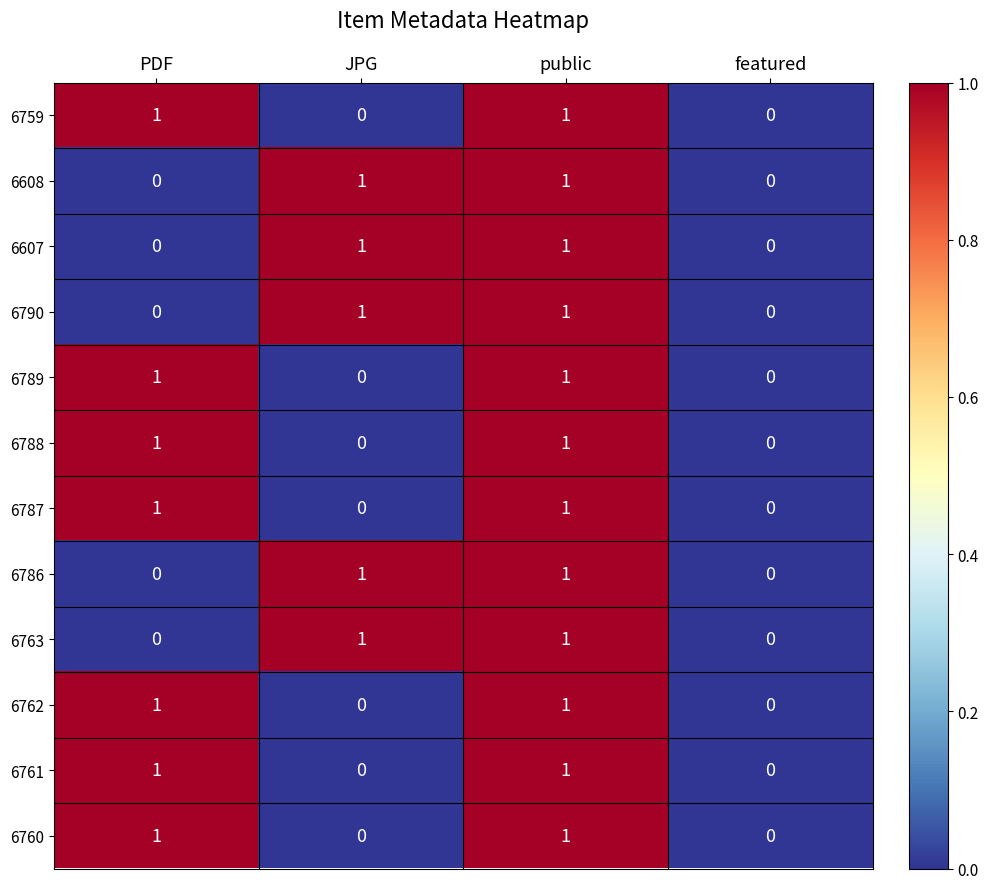

At which category is the sum across all series the highest?

public